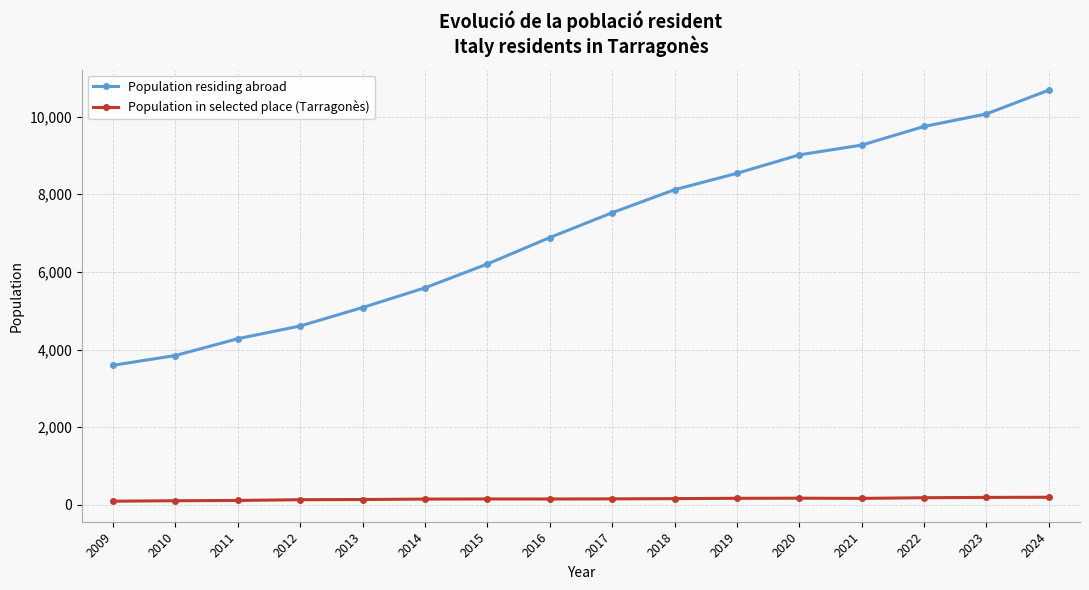

Which category has the highest value across all series?

2024